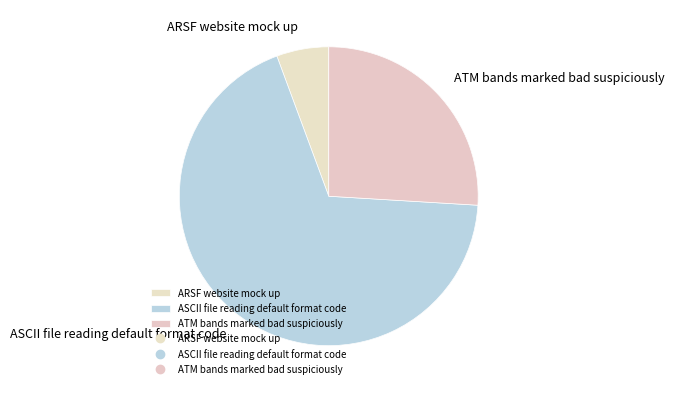

Between ASCII file reading default format code and ARSF website mock up, which is larger?

ASCII file reading default format code